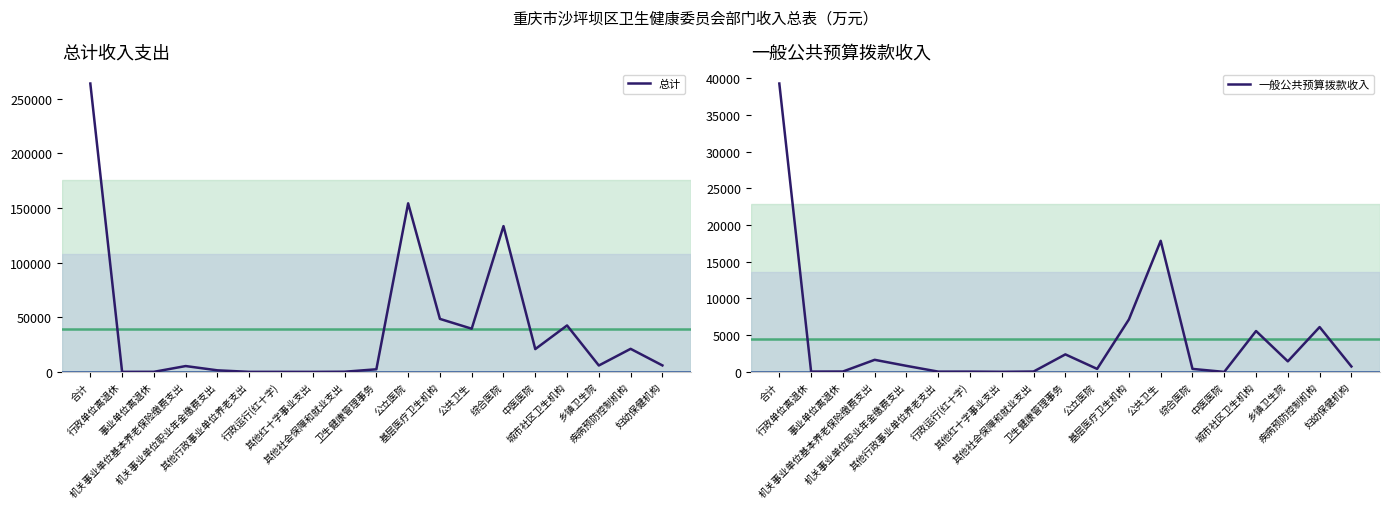

Count the number of categories in the chart.

19